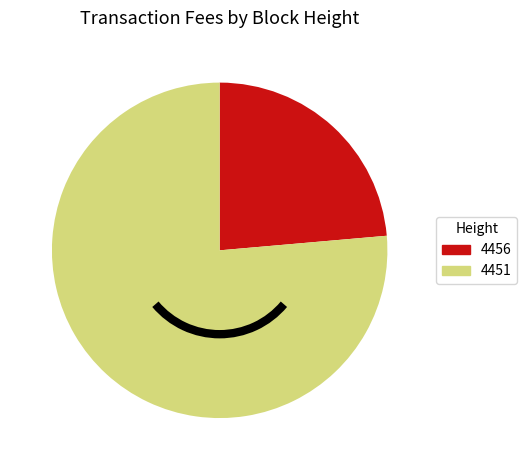

Do 4451 and 4456 together represent more than half of the pie?

Yes